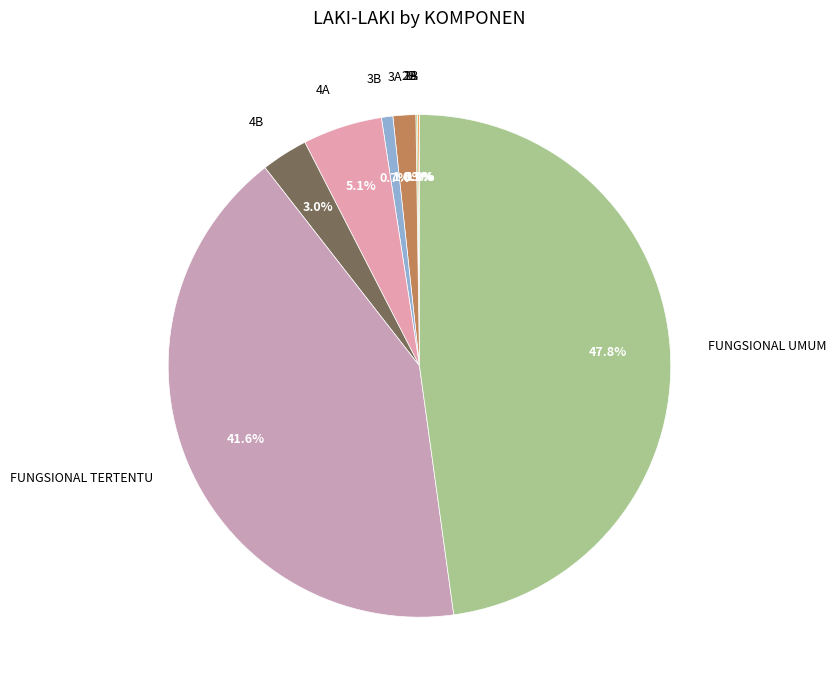

Between FUNGSIONAL TERTENTU and 4A, which is larger?

FUNGSIONAL TERTENTU